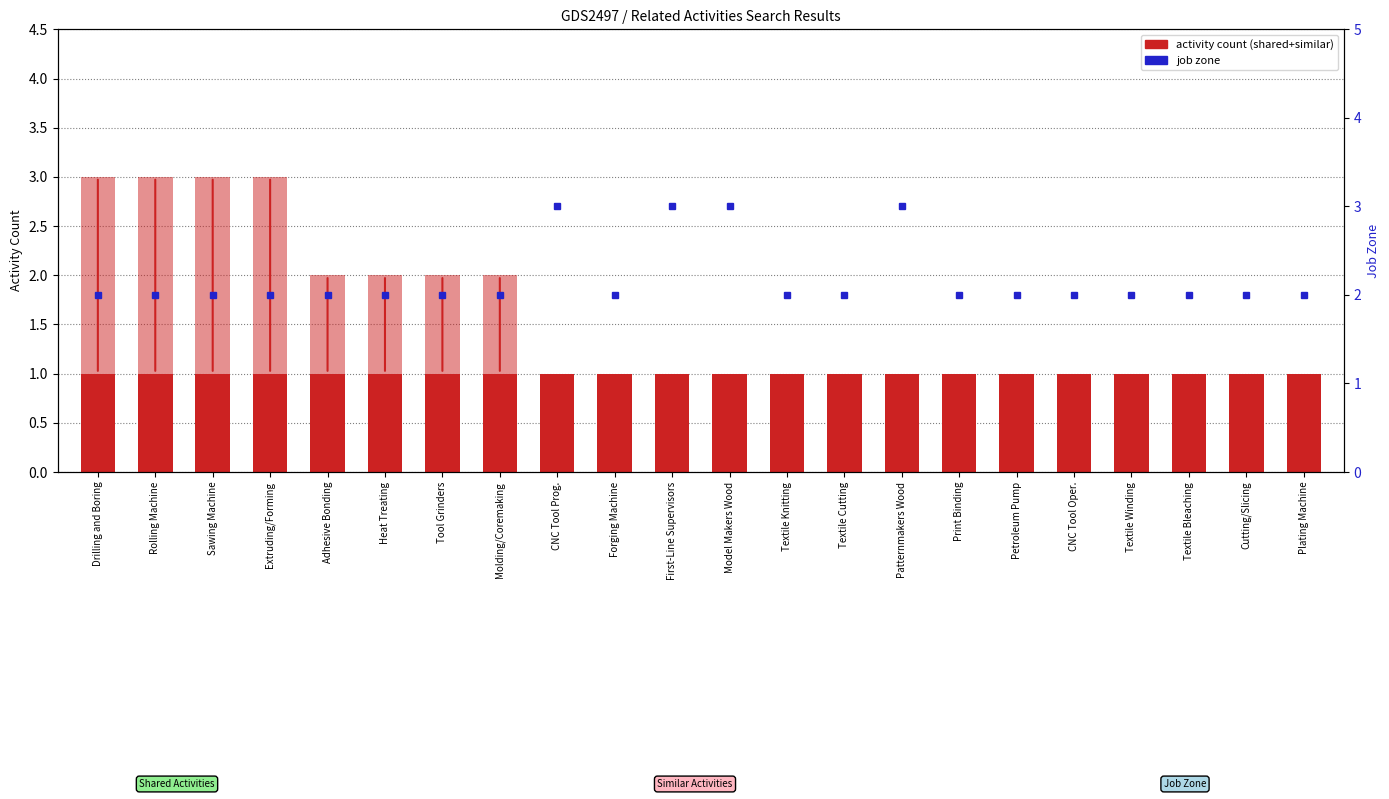

What is the highest value of the job zone series?

3